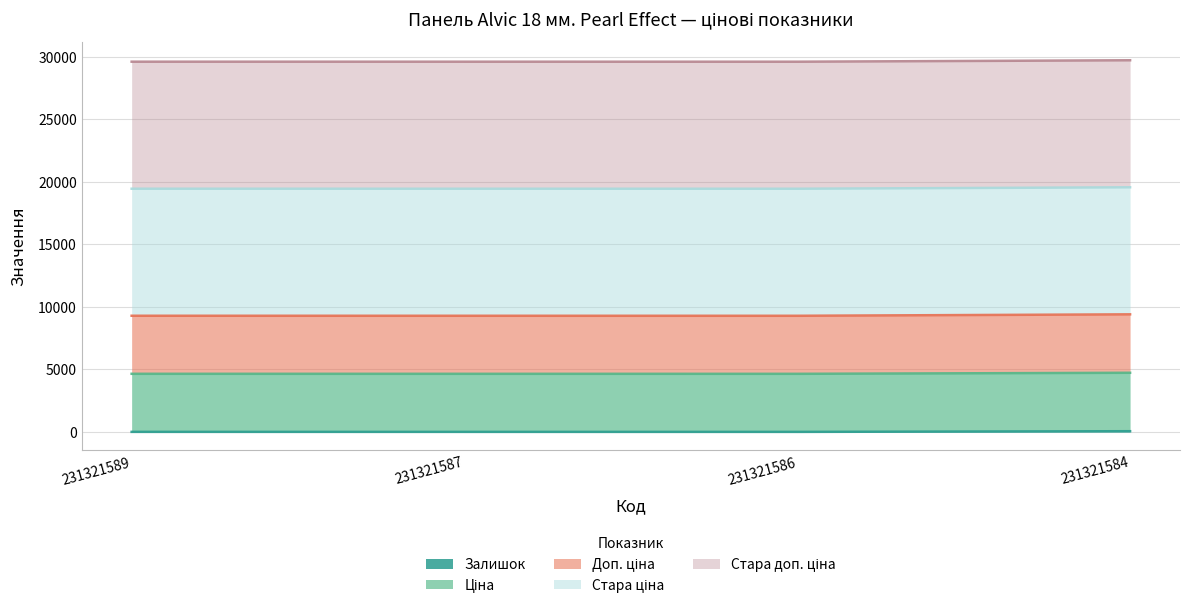

The Залишок series shows 3.0 at 231321589. True or false?

True